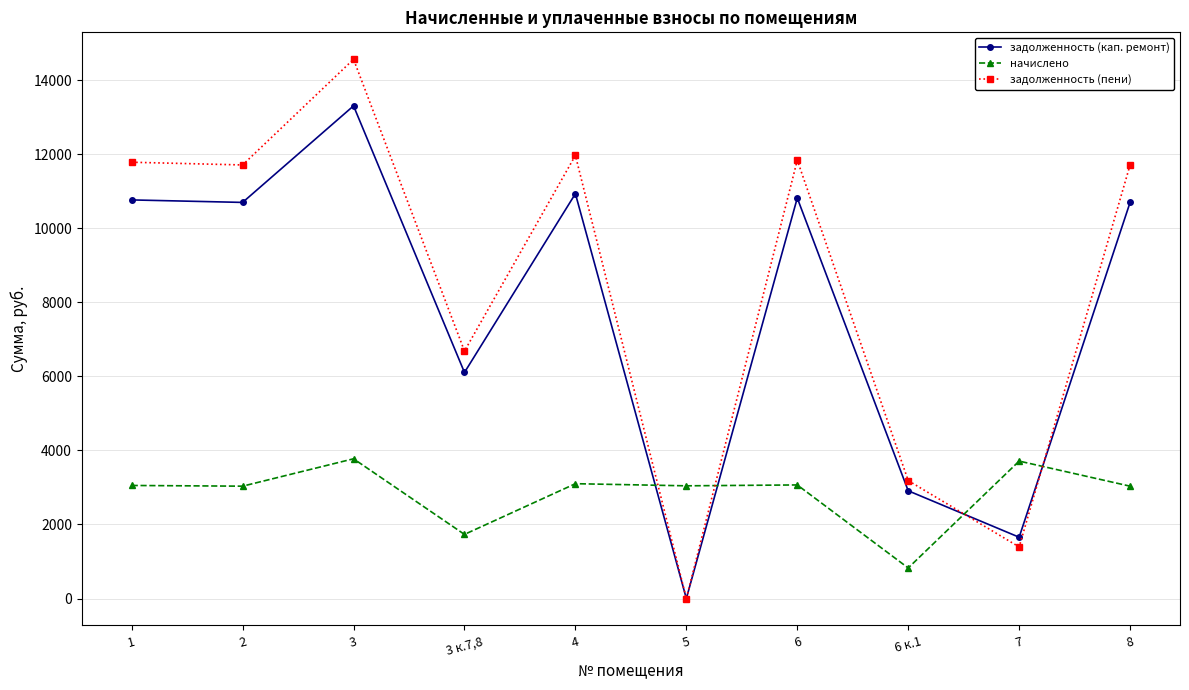

Where is the first local maximum for начислено?

3